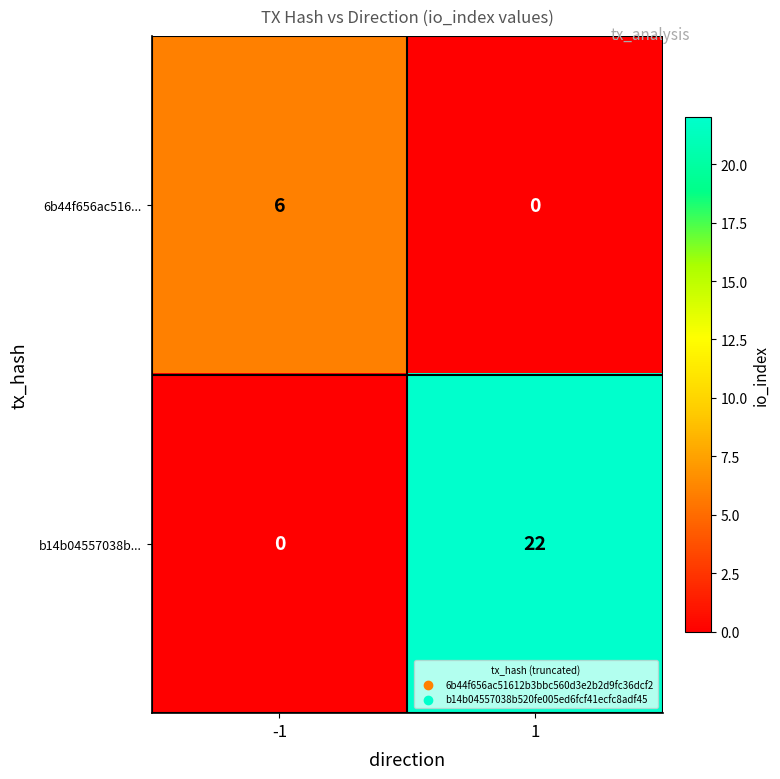

At how many categories does at least one series exceed 9?

1